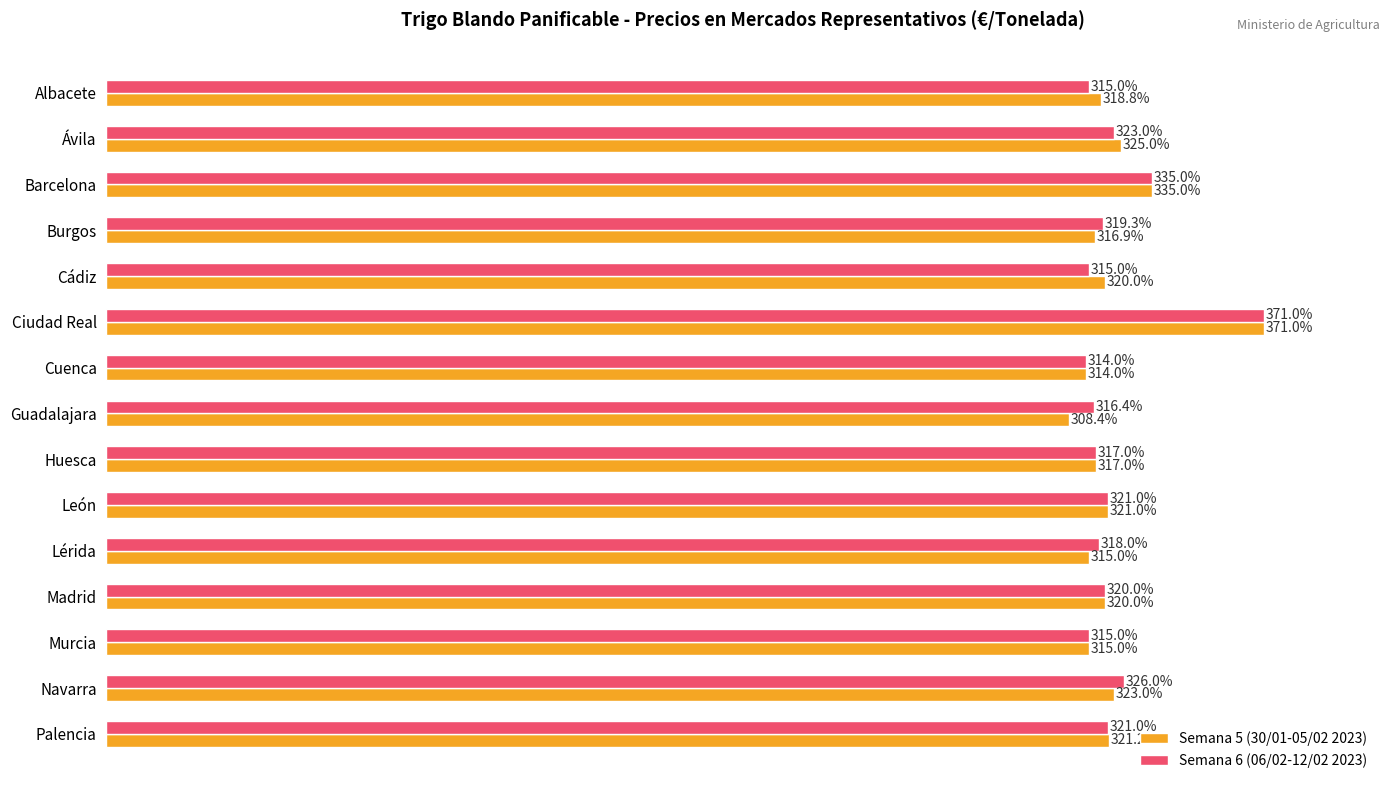

At which category is the sum across all series the highest?

Ciudad Real